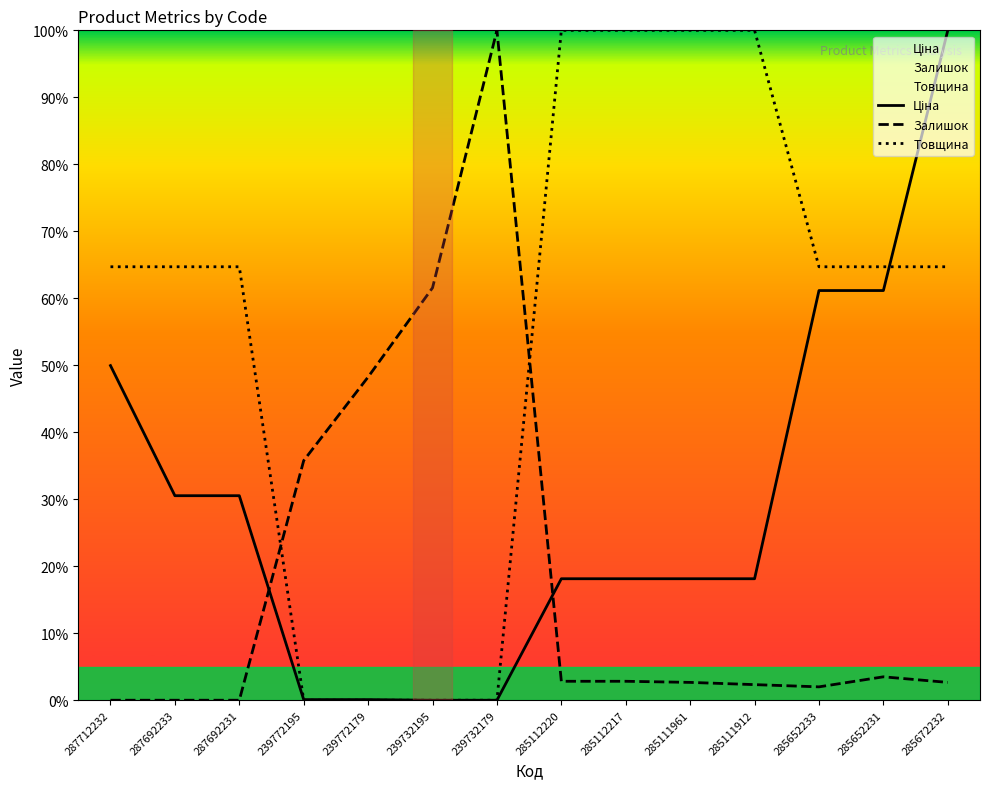

True or false: Залишок has a value of 4.3 at 285112217.

False